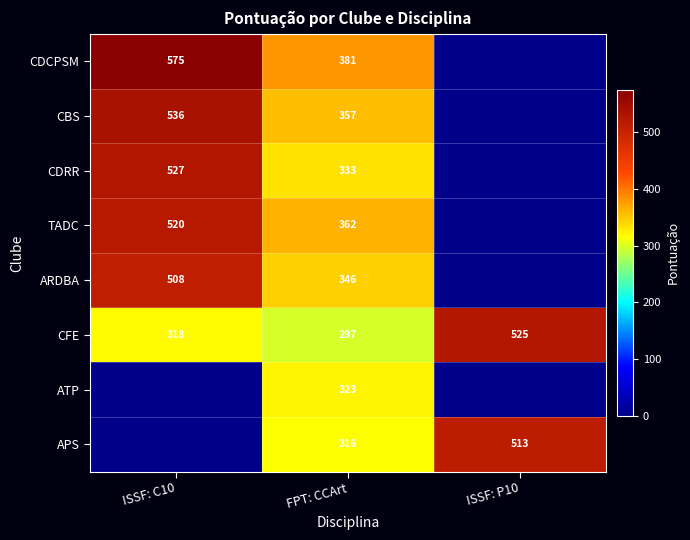

What is the difference between the CFE values at ISSF: C10 and FPT: CCArt?

21